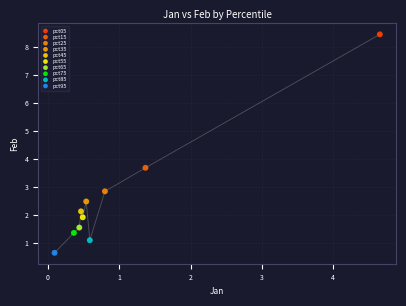

What are all the series names shown in the legend?

pct05, pct15, pct25, pct35, pct45, pct55, pct65, pct75, pct85, pct95